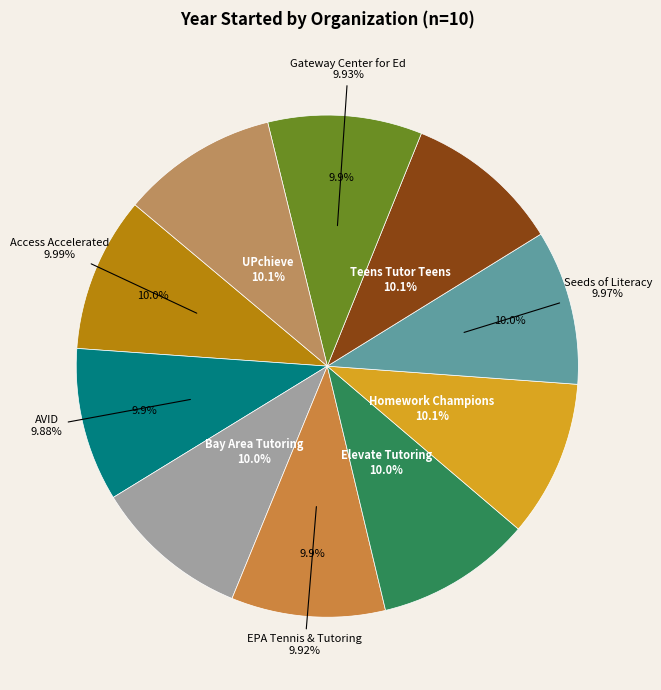

Count the number of slices in the pie.

10